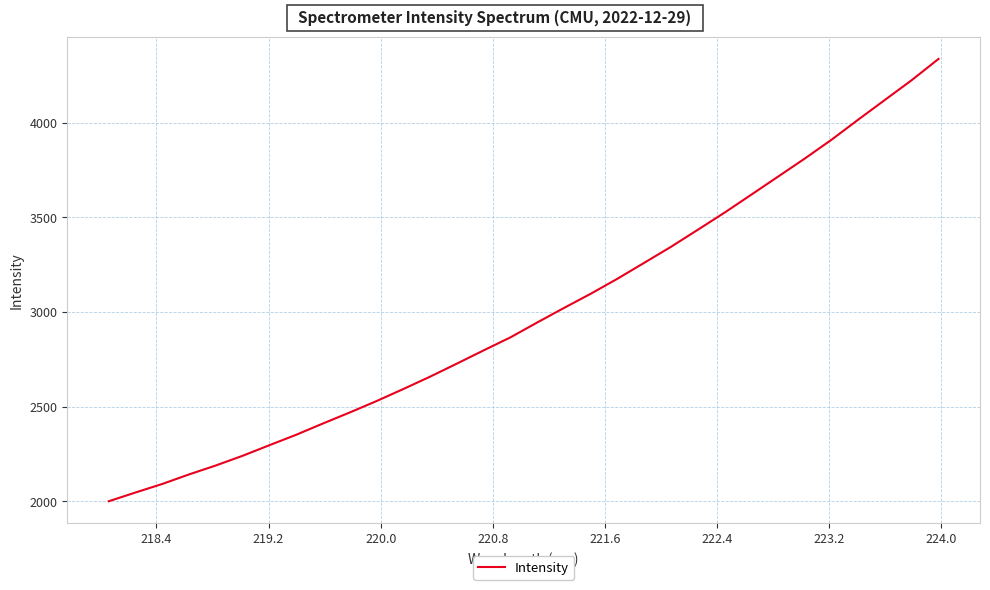

What is the minimum value shown in the chart?

2001.0